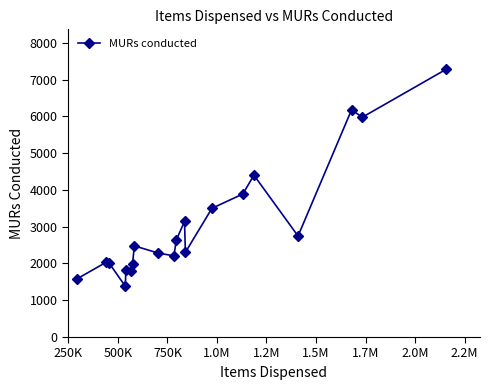

True or false: there are more than 1 points higher than both neighbors.

True